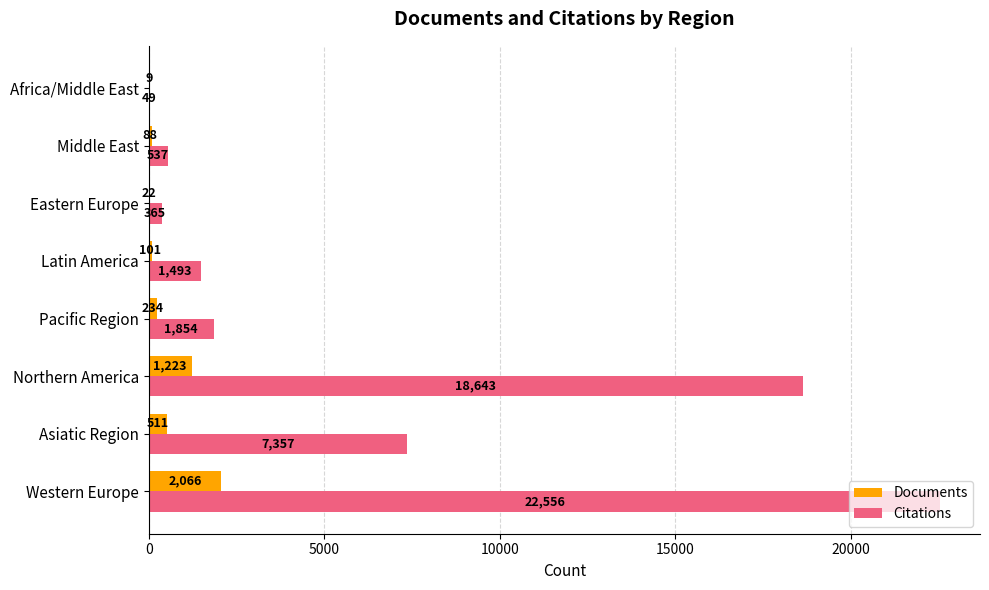

What are all the series names shown in the legend?

Documents, Citations